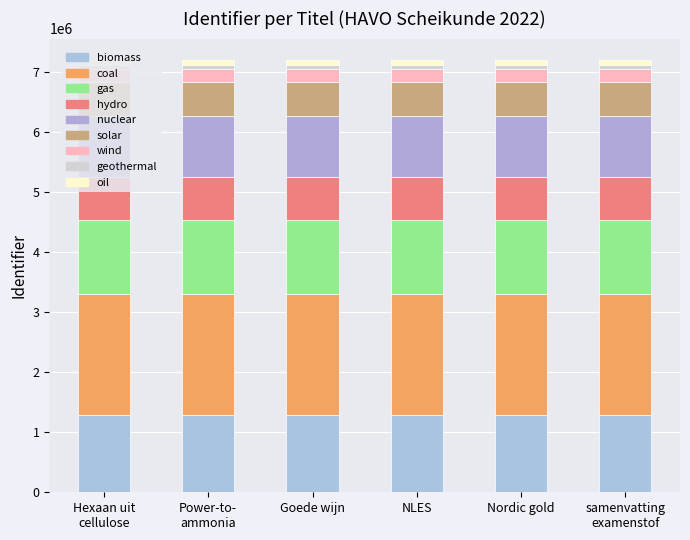

How many bars are there in total?

6